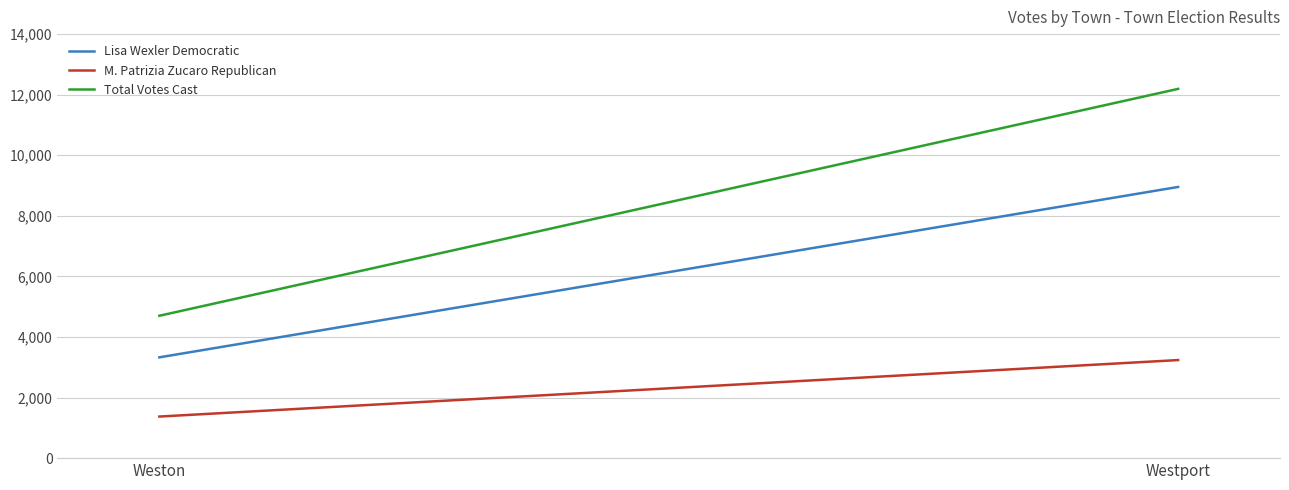

Reading right to left, transcribe all the data shown in this chart.

Lisa Wexler Democratic: 8954	3328
M. Patrizia Zucaro Republican: 3238	1373
Total Votes Cast: 12192	4701